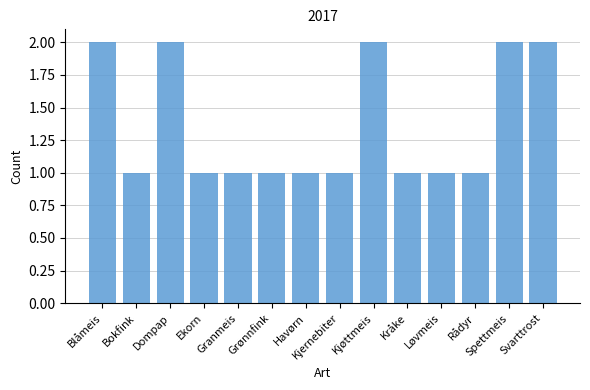

What is the difference between the values at Svarttrost and Havørn?

1